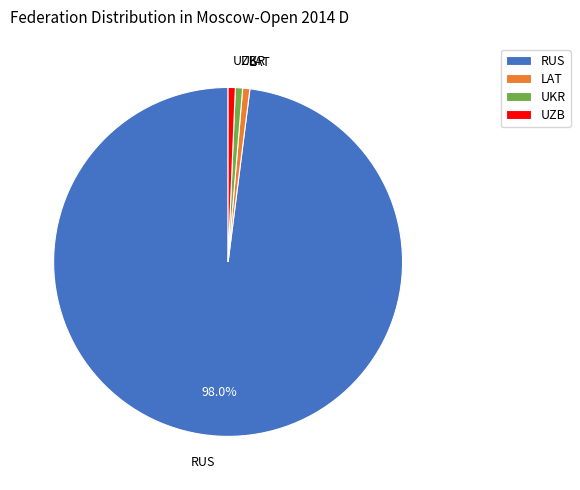

Which slice represents more than half of the pie?

RUS